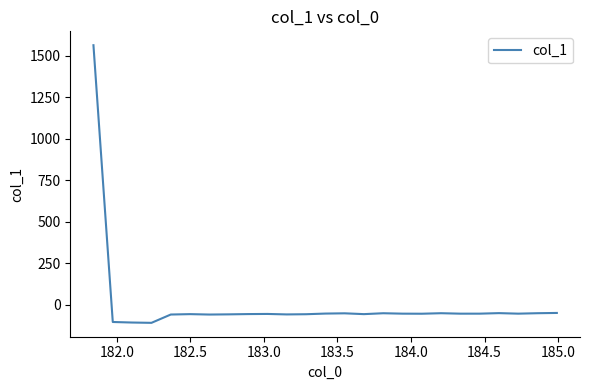

What is the difference between the maximum and minimum values?

1672.5